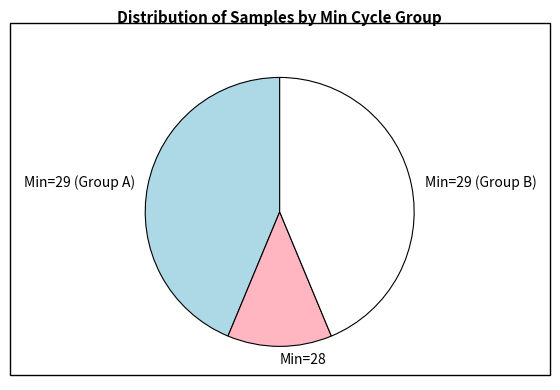

Approximately how many times larger is the value at Min=29 (Group B) compared to Min=28?

3.5